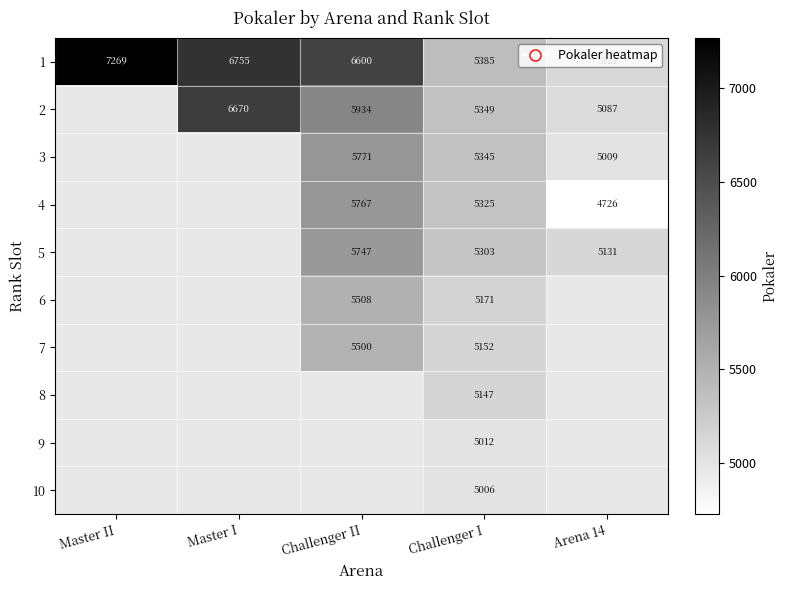

Is it true that 1 equals 11017 at Challenger II?

False